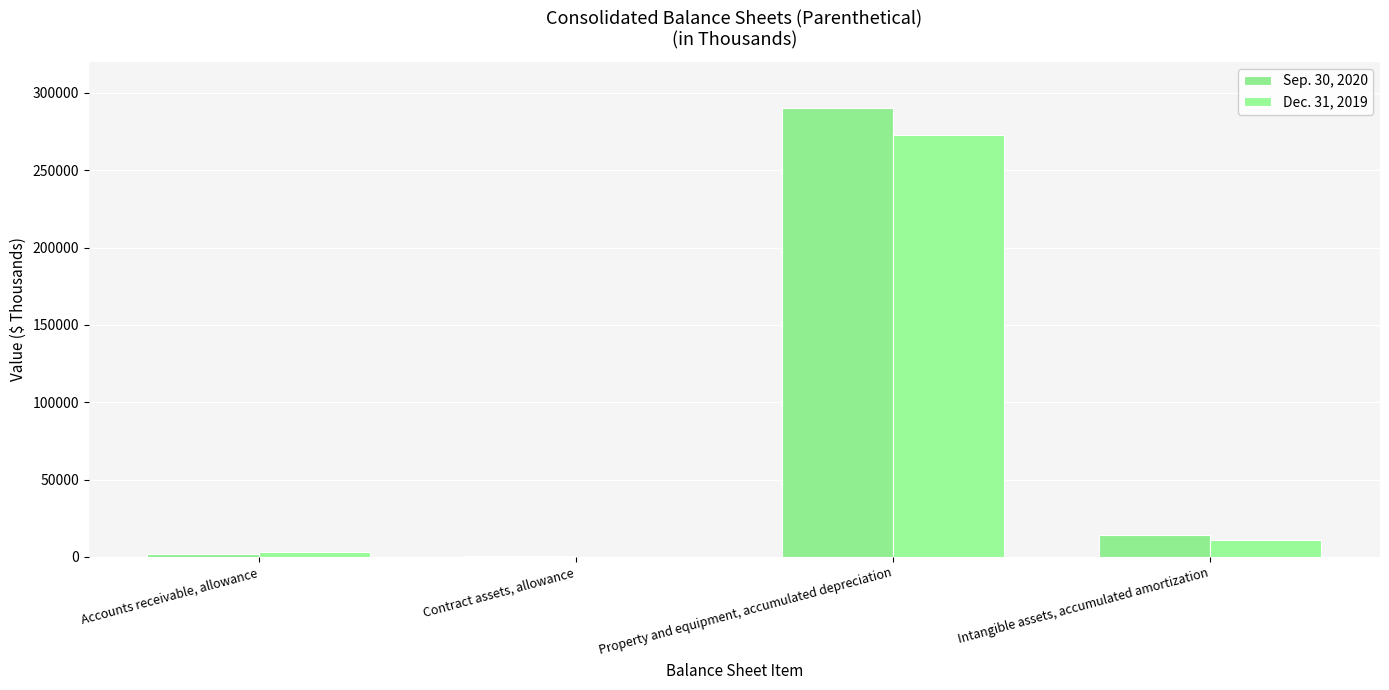

How many categories are shown in the chart?

4